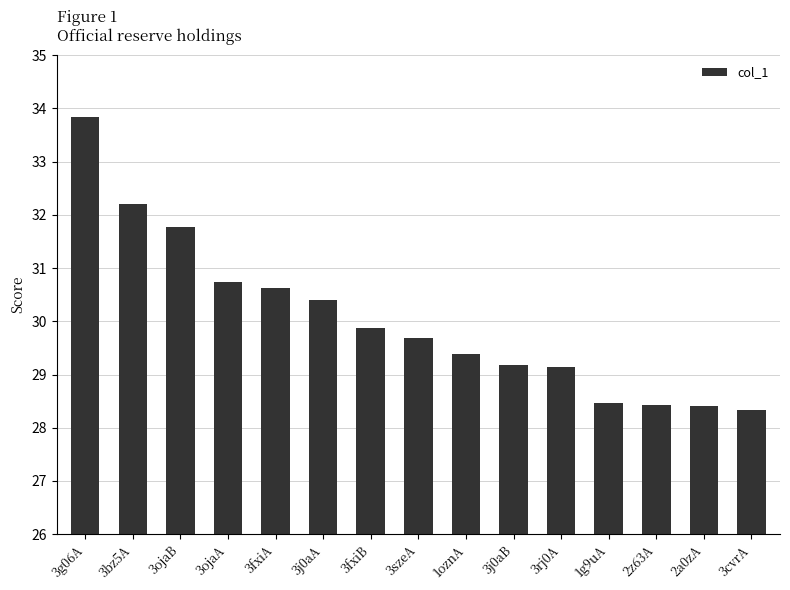

Is it true that the value at 2z63A is 44.7?

False